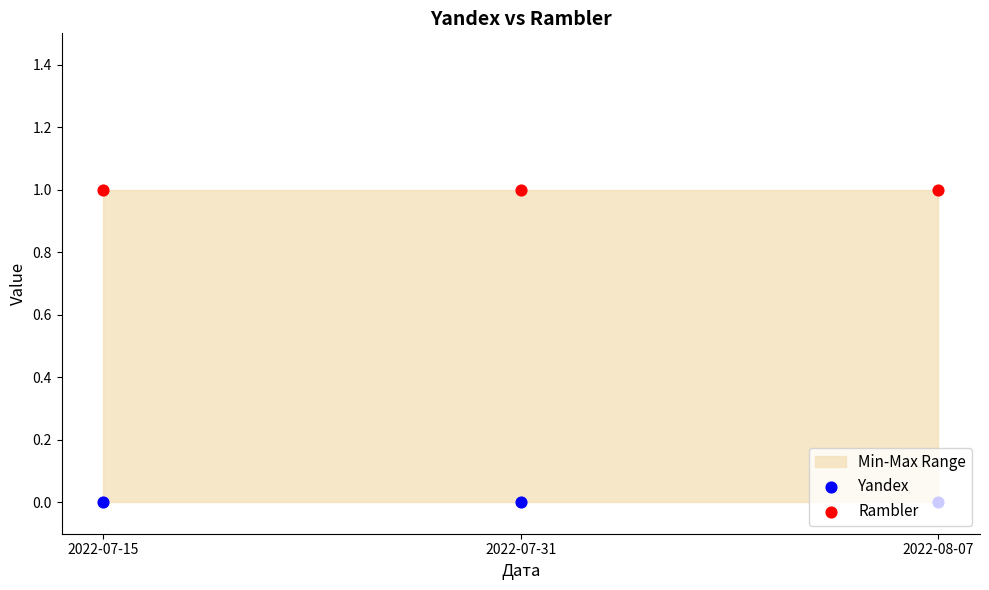

What are all the series names shown in the legend?

Yandex, Rambler